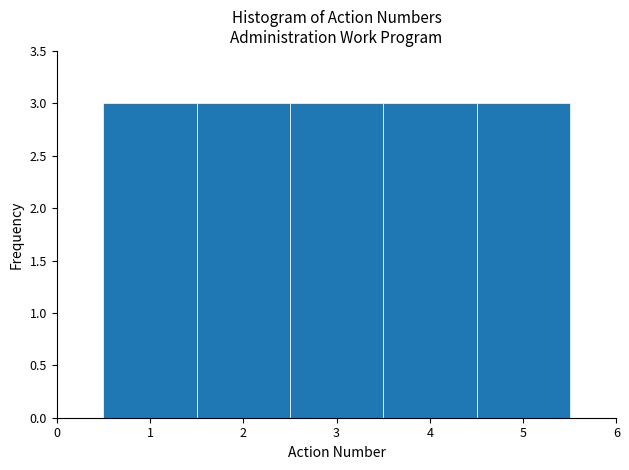

Reading left to right, transcribe this chart: for each bar, give the range it covers on the x-axis and its height. The values are not printed on the chart, so give them approximately, as read against the axis.

0.5 to 1.5: 3
1.5 to 2.5: 3
2.5 to 3.5: 3
3.5 to 4.5: 3
4.5 to 5.5: 3